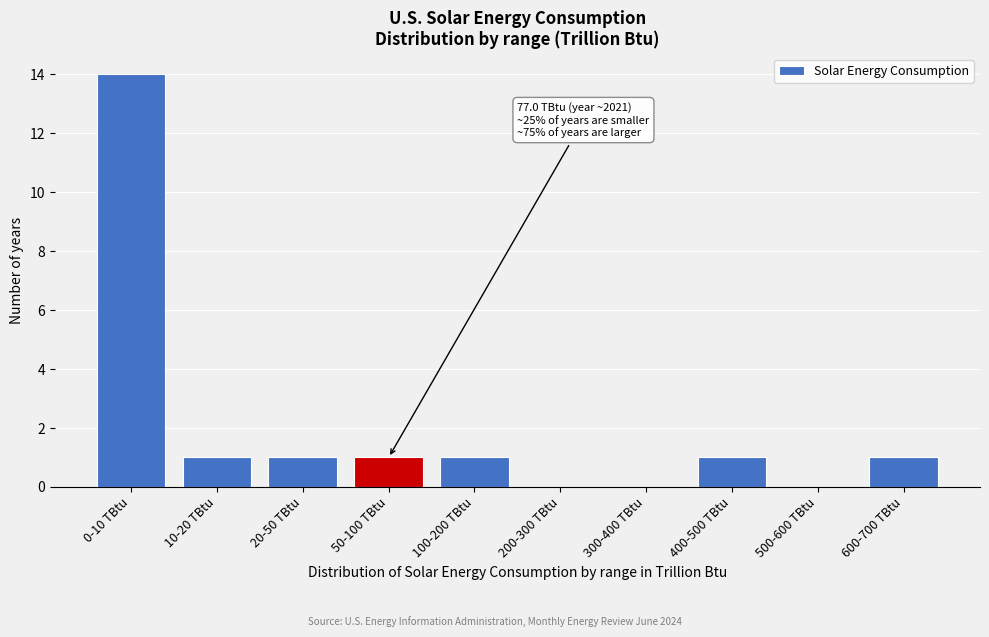

Reading right to left, what are all the values shown in this chart?

600-700 TBtu=1	500-600 TBtu=0	400-500 TBtu=1	300-400 TBtu=0	200-300 TBtu=0	100-200 TBtu=1	50-100 TBtu=1	20-50 TBtu=1	10-20 TBtu=1	0-10 TBtu=14